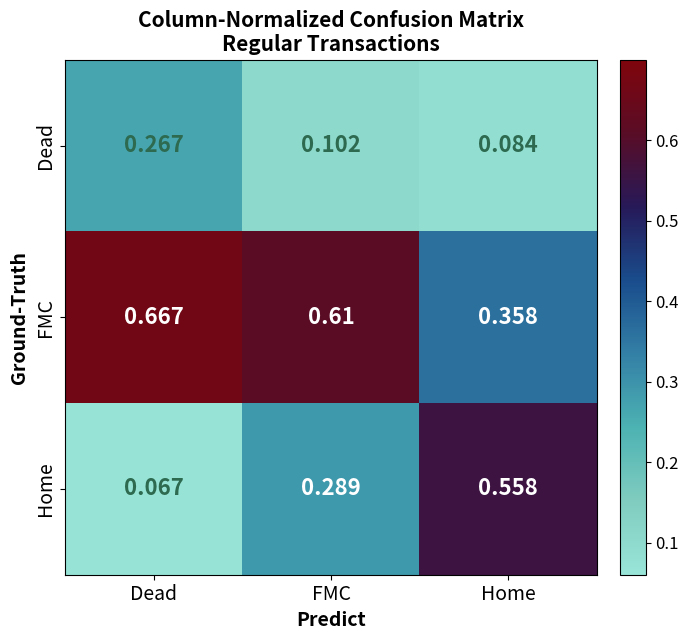

At Dead, list the series in order from largest to smallest.

FMC, Dead, Home